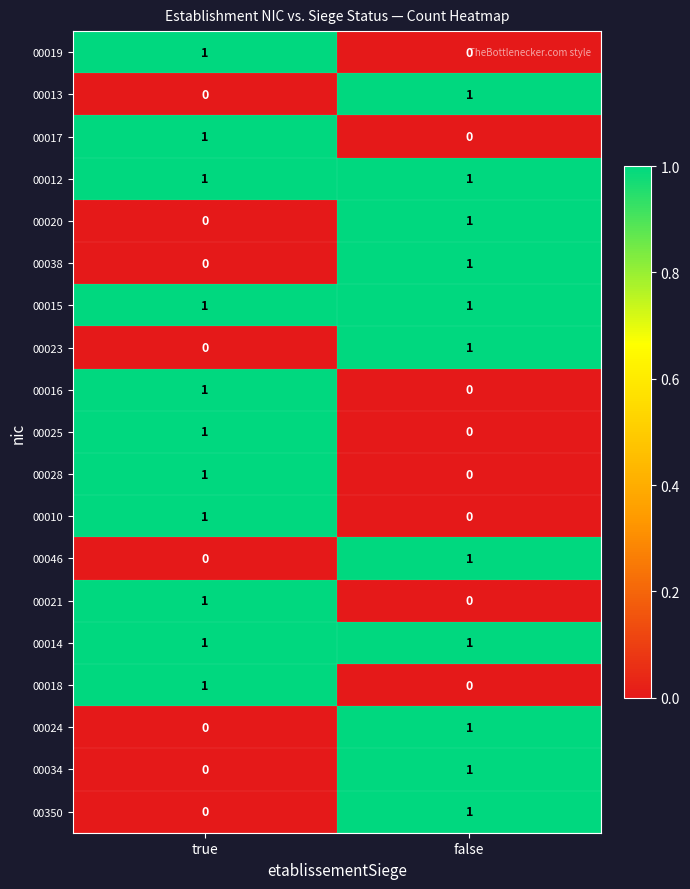

List the labels in order of 00034 value, largest first.

false, true